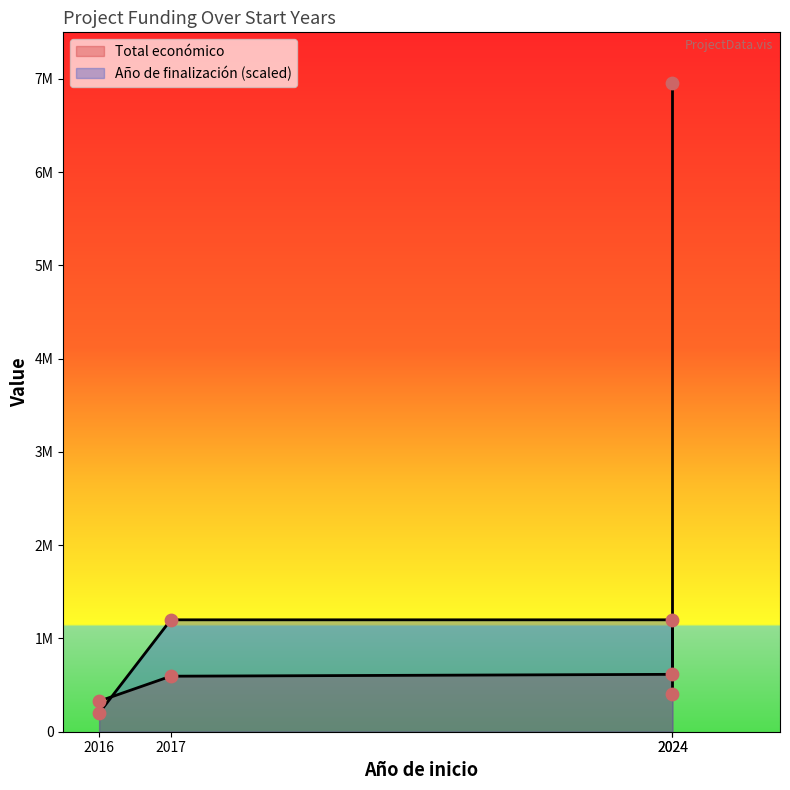

Which series has the largest total across all categories?

Total económico